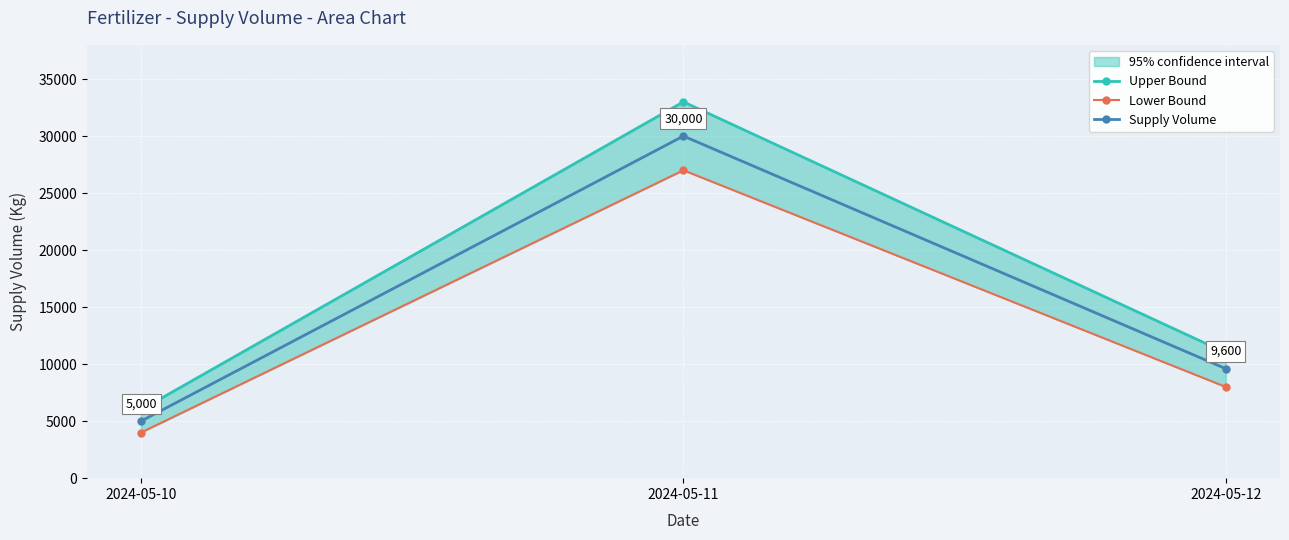

What is the total value across all series at 2024-05-11?

90000